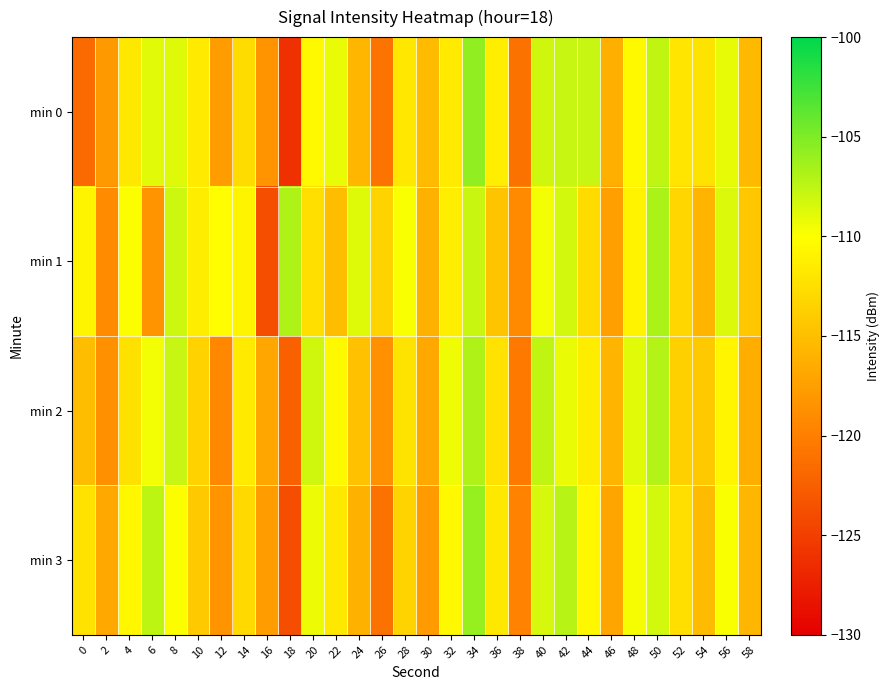

Reading right to left, transcribe all the data shown in this chart.

min 0: 58=-115.4	56=-109.0	54=-112.1	52=-112.1	50=-107.5	48=-110.5	46=-116.2	44=-107.8	42=-107.8	40=-108.1	38=-121.1	36=-111.3	34=-105.6	32=-111.7	30=-115.3	28=-111.9	26=-120.9	24=-115.6	22=-109.2	20=-110.5	18=-126.1	16=-118.3	14=-112.7	12=-117.7	10=-111.6	8=-108.7	6=-108.9	4=-111.8	2=-118.0	0=-121.6
min 1: 58=-114.3	56=-108.6	54=-115.8	52=-113.2	50=-106.7	48=-110.9	46=-117.4	44=-112.8	42=-108.3	40=-109.5	38=-119.2	36=-114.6	34=-107.9	32=-111.3	30=-116.1	28=-109.8	26=-113.4	24=-108.7	22=-115.2	20=-112.5	18=-106.9	16=-123.8	14=-110.9	12=-110.2	10=-111.5	8=-108.0	6=-118.5	4=-109.9	2=-119.0	0=-110.8
min 2: 58=-116.4	56=-110.7	54=-114.2	52=-113.6	50=-107.1	48=-108.9	46=-115.8	44=-111.4	42=-109.2	40=-107.6	38=-120.5	36=-112.3	34=-106.8	32=-109.4	30=-116.7	28=-112.1	26=-118.6	24=-114.8	22=-110.5	20=-108.2	18=-122.4	16=-116.9	14=-111.7	12=-119.3	10=-113.5	8=-107.8	6=-109.6	4=-112.4	2=-118.7	0=-115.2
min 3: 58=-115.7	56=-109.8	54=-115.3	52=-112.5	50=-108.3	48=-109.7	46=-117.1	44=-110.6	42=-107.2	40=-108.4	38=-119.7	36=-111.8	34=-105.9	32=-110.5	30=-117.9	28=-113.4	26=-121.0	24=-116.1	22=-111.8	20=-109.3	18=-123.8	16=-117.6	14=-113.0	12=-118.5	10=-114.2	8=-109.9	6=-107.4	4=-110.6	2=-116.8	0=-112.3